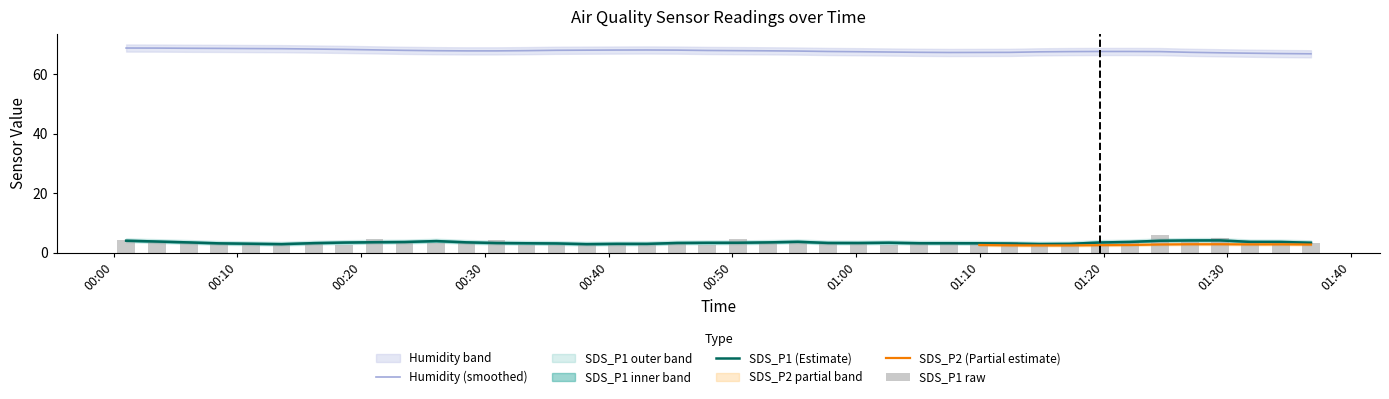

Does the chart contain stacked bars?

No